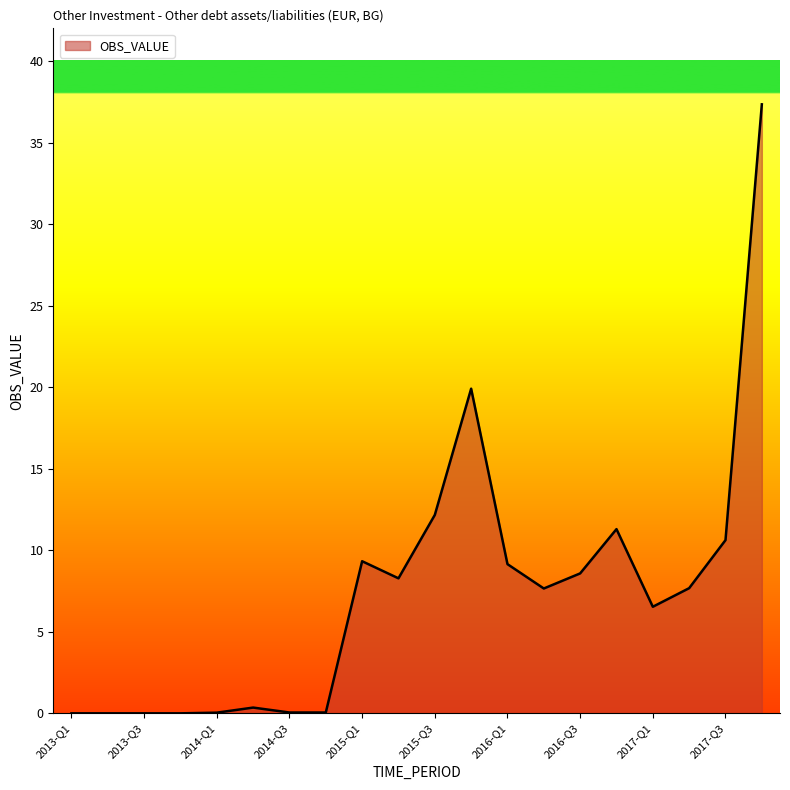

What is the greatest value displayed?

37.3